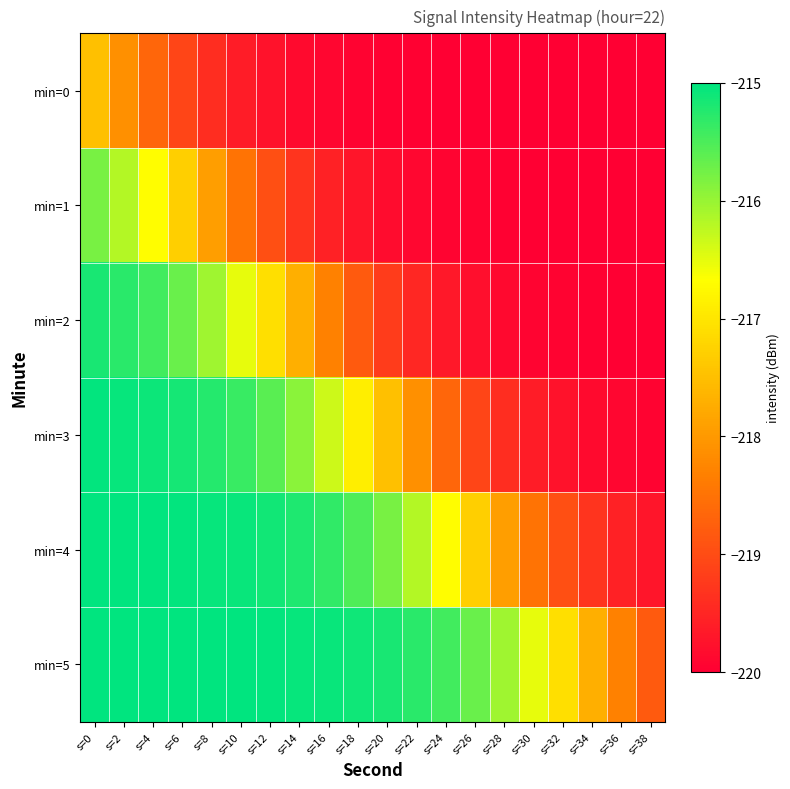

How many series are shown in this chart?

6